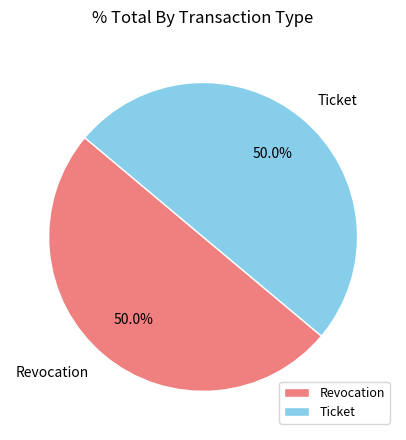

What is the ratio of the value at Revocation to the value at Ticket?

1.0